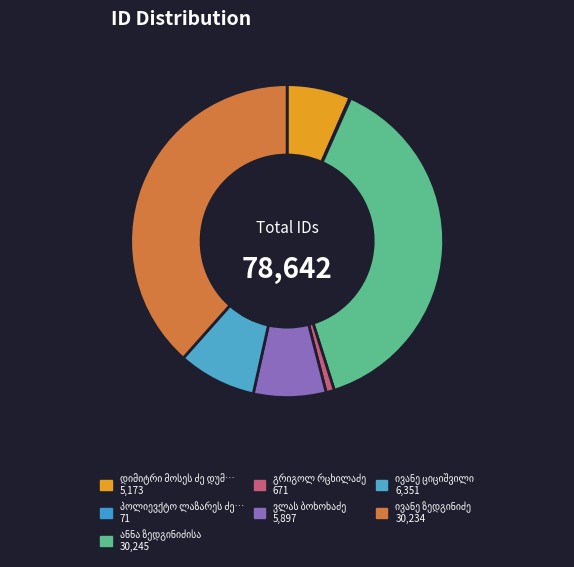

Count the number of slices in the pie.

7